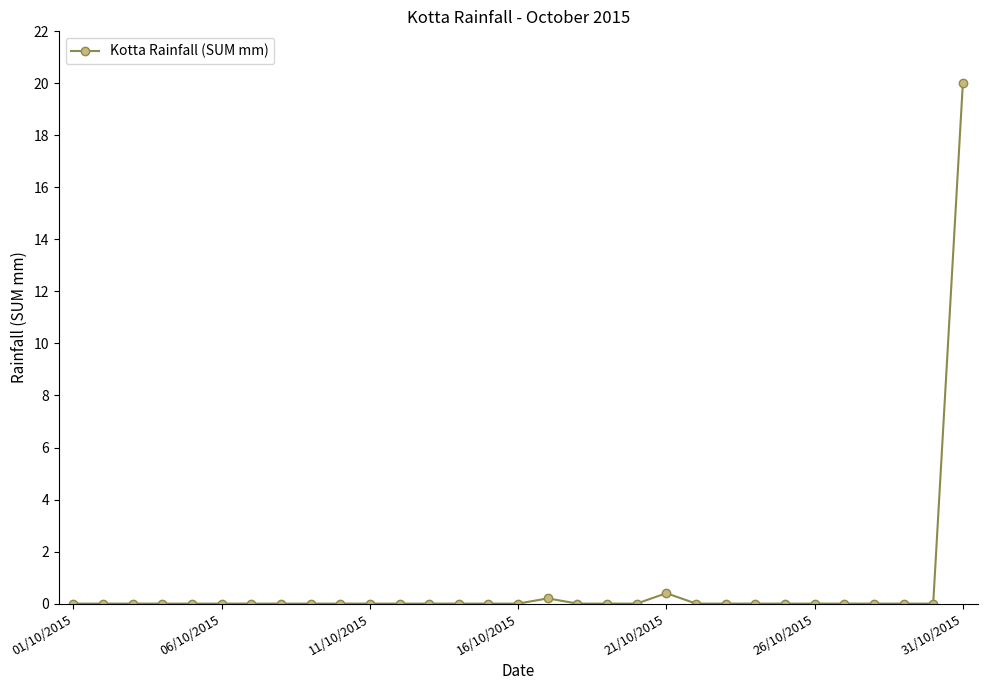

What is the maximum value shown in the chart?

20.0